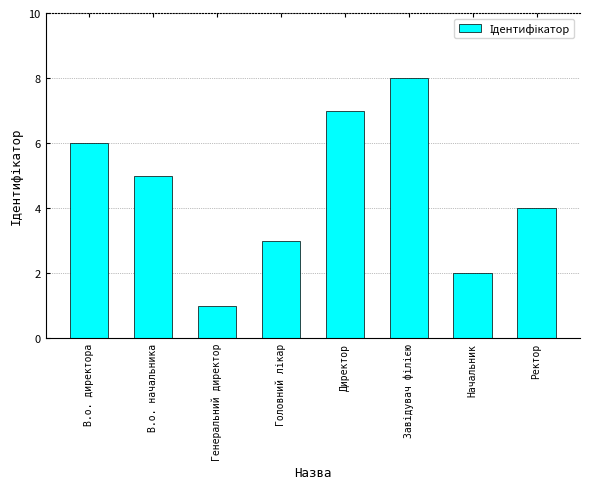

Which has a higher value, Начальник or Директор?

Директор